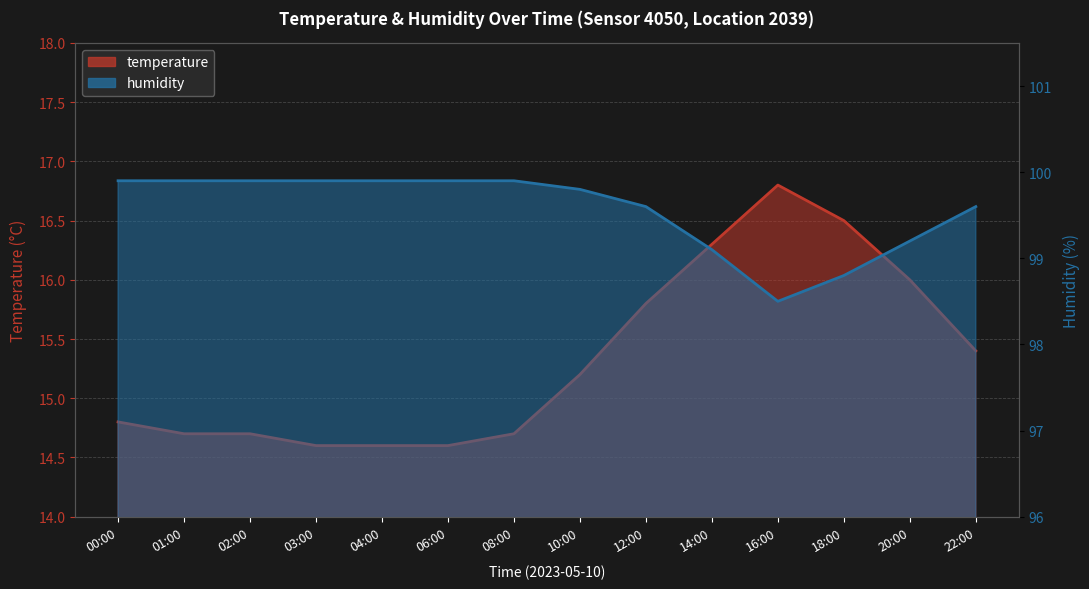

How many data points does each series have?

14